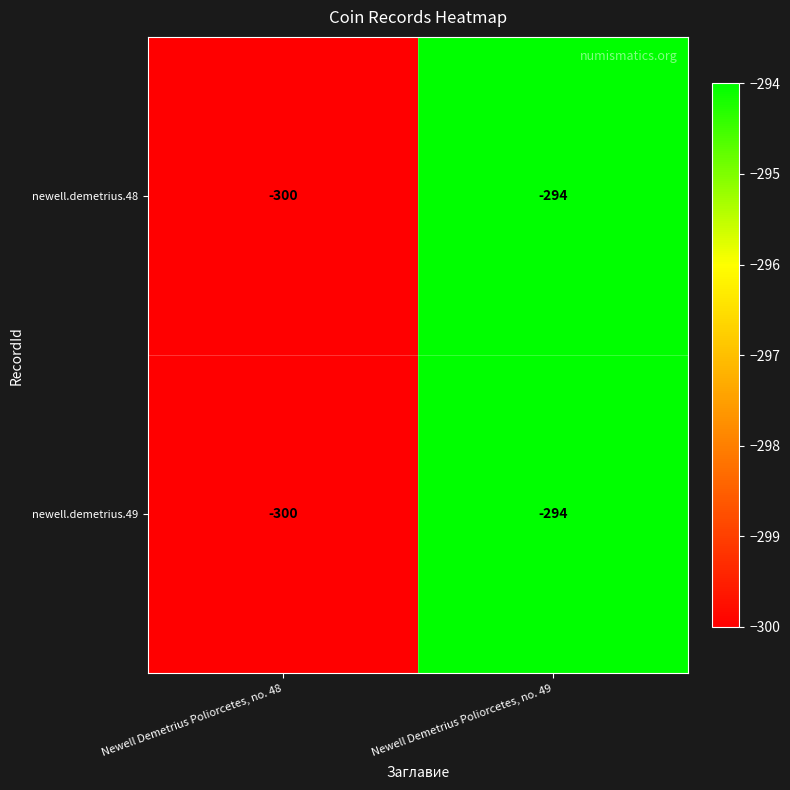

True or false: newell.demetrius.49 has a value of -300 at Newell Demetrius Poliorcetes, no. 48.

True